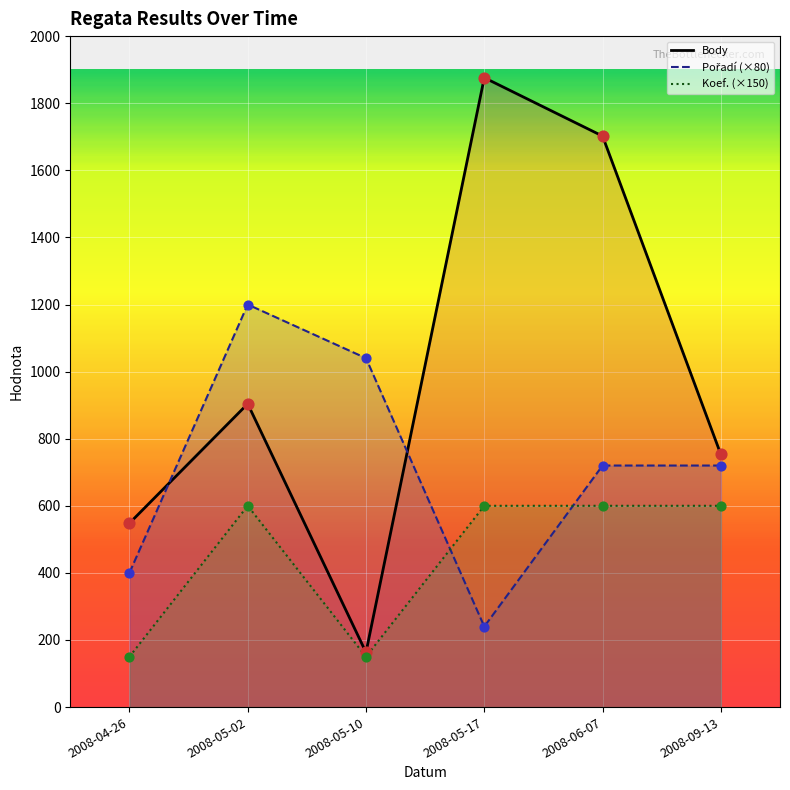

Which series contains the lowest Y value?

Koef. (×150)